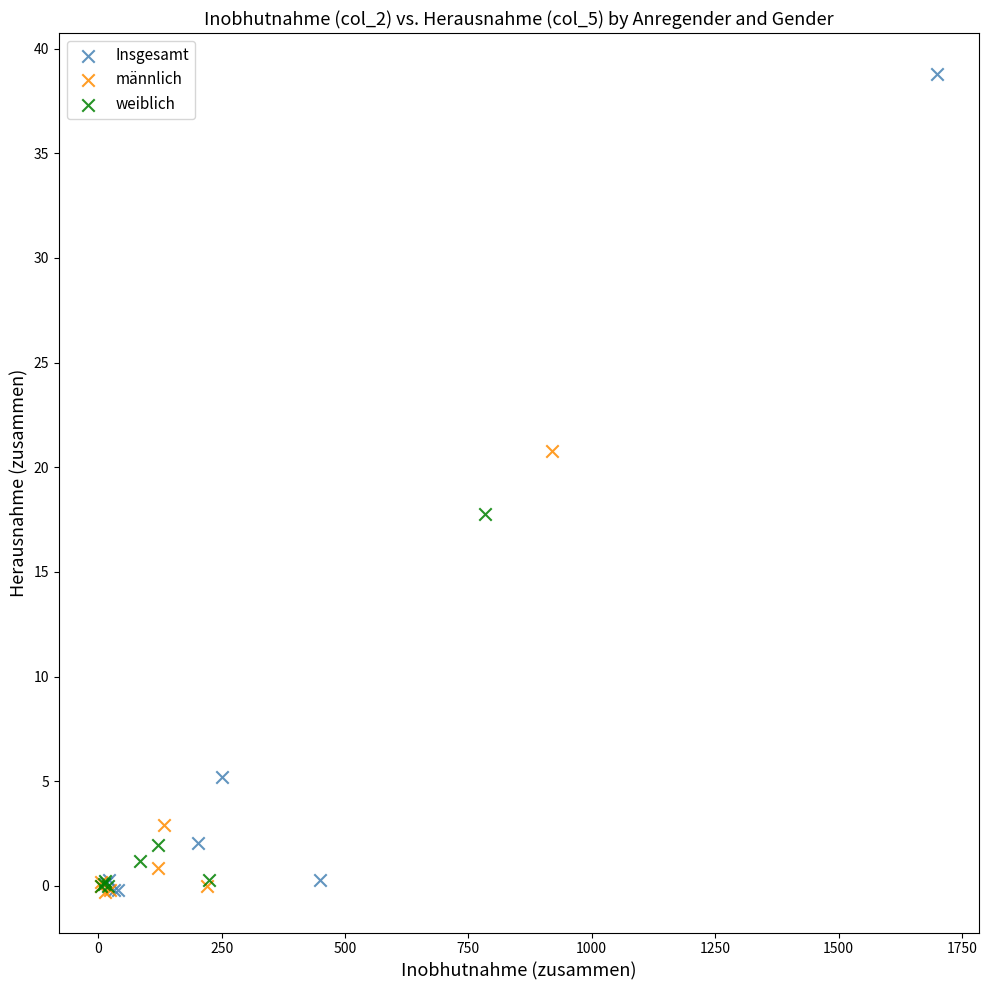

Which series contains the highest Y value?

Insgesamt